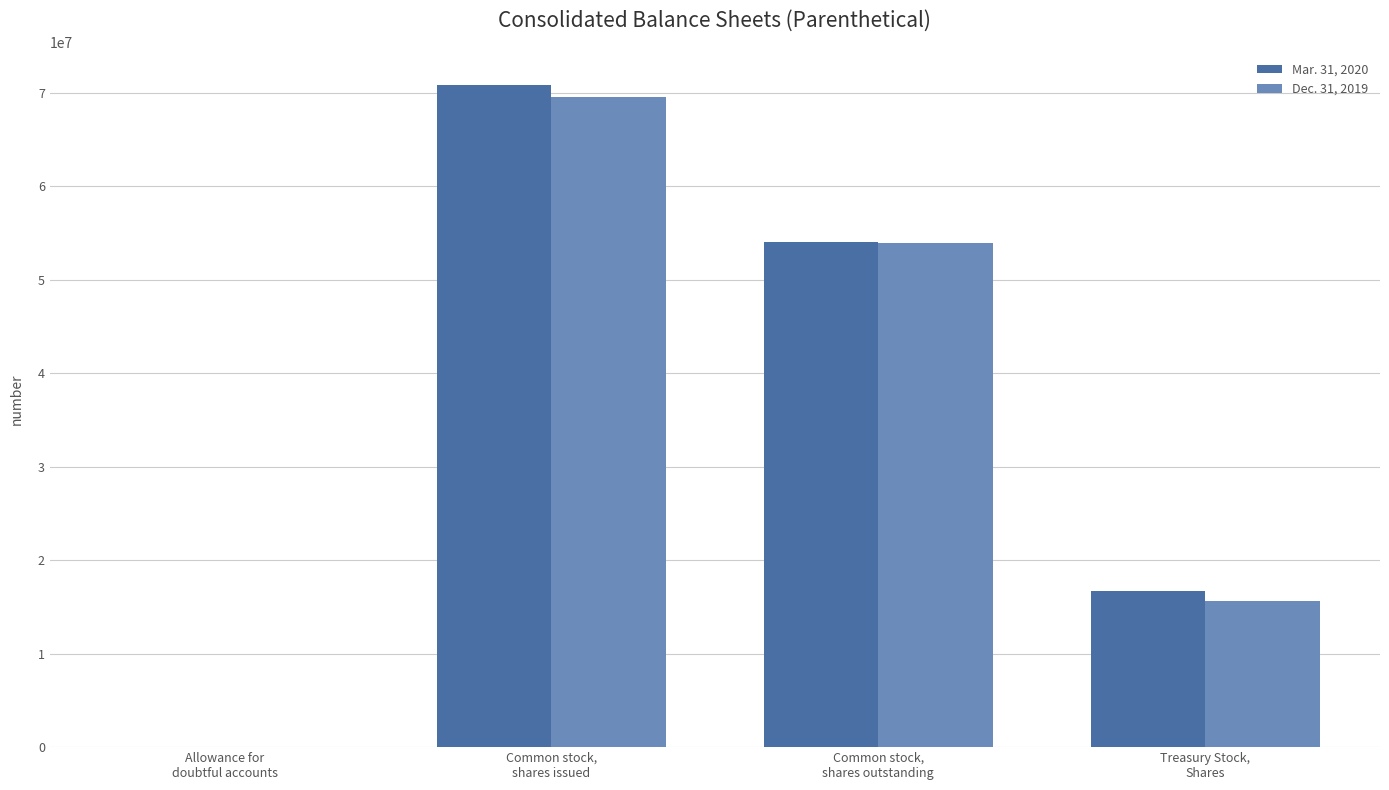

Where is Mar. 31, 2020 nearest to the value 35404926?

Common stock,
shares outstanding